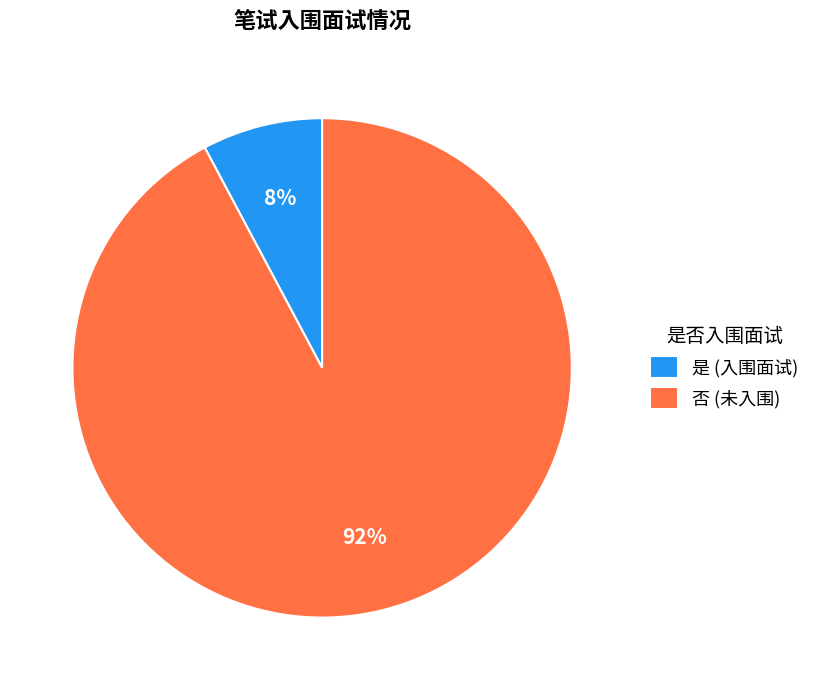

Do 是 (入围面试) and 否 (未入围) together represent more than half of the pie?

Yes